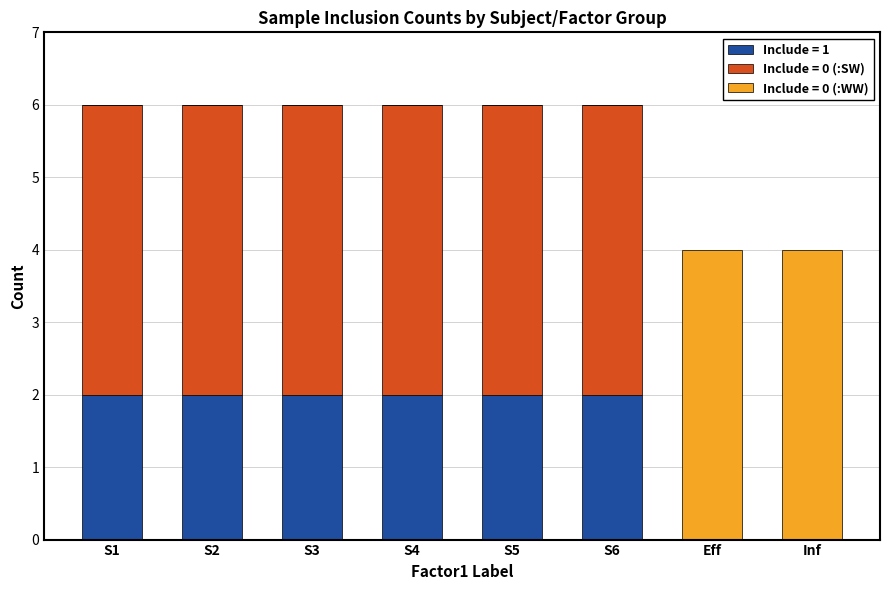

What is the total value across all series at S5?

6